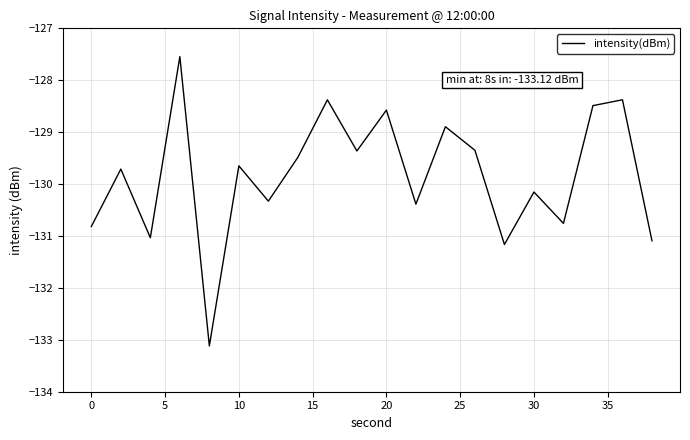

What is the minimum value shown in the chart?

-133.1